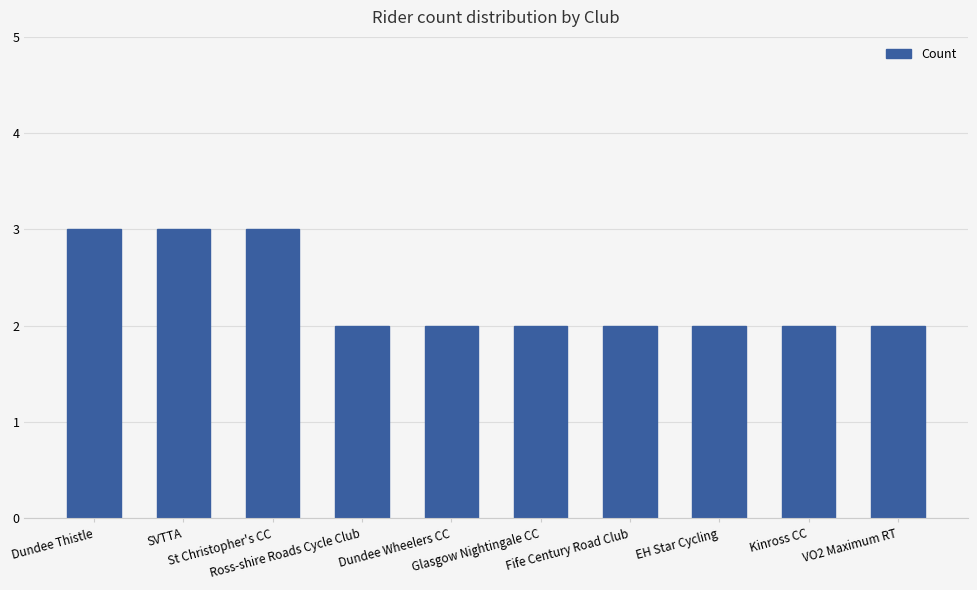

What is the value of the 4th bar from the left?

2